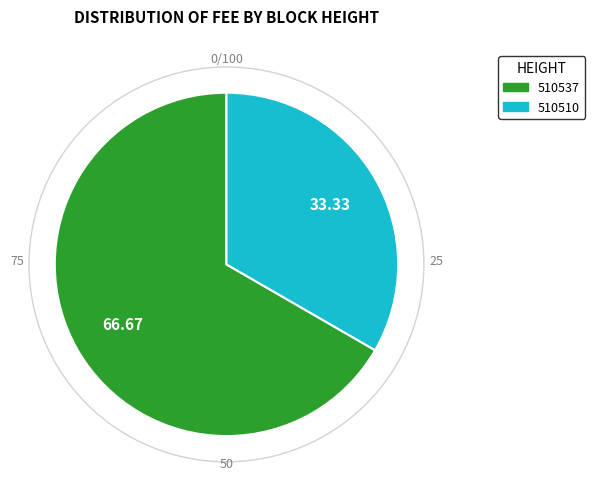

What is the largest slice in the pie chart?

510537